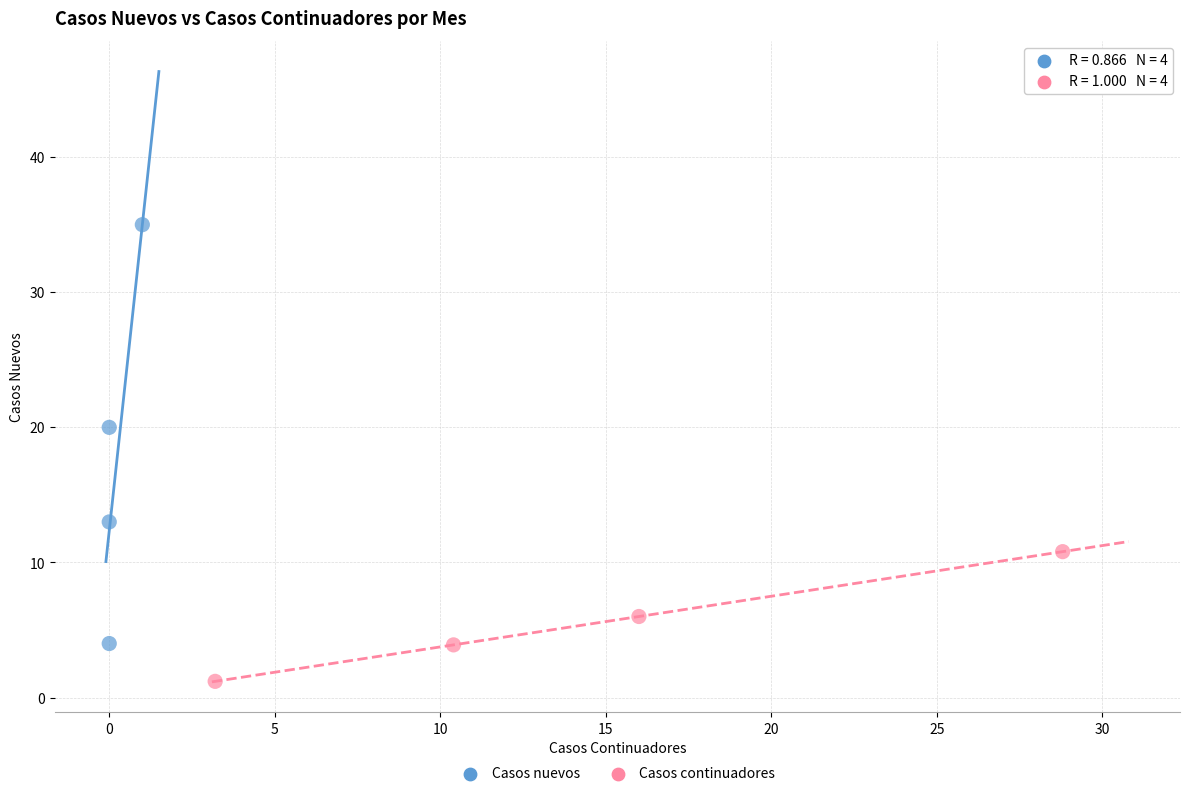

Which series reaches the maximum Y coordinate?

Casos nuevos